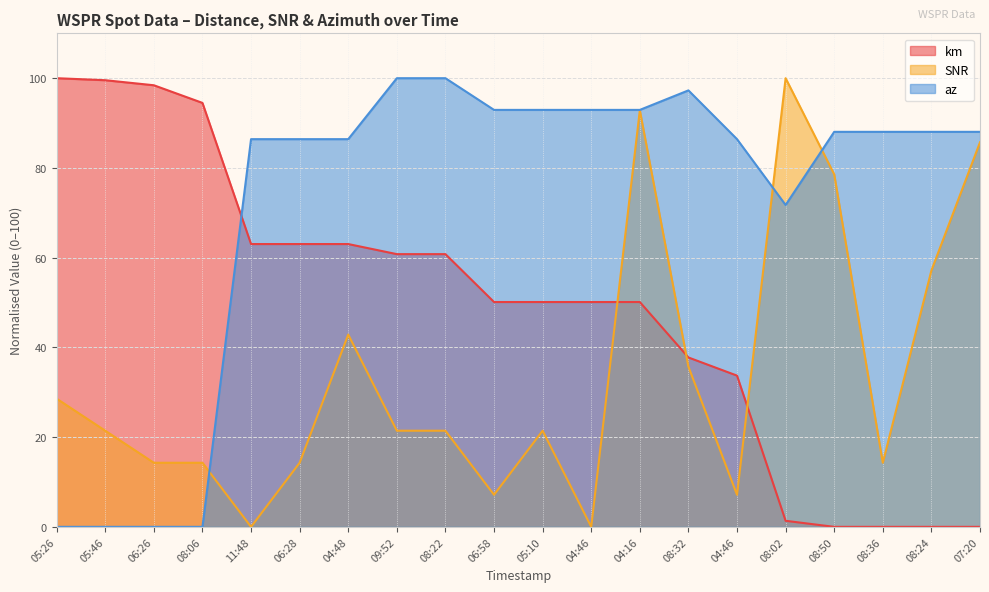

What is the maximum value shown in the chart?

100.0